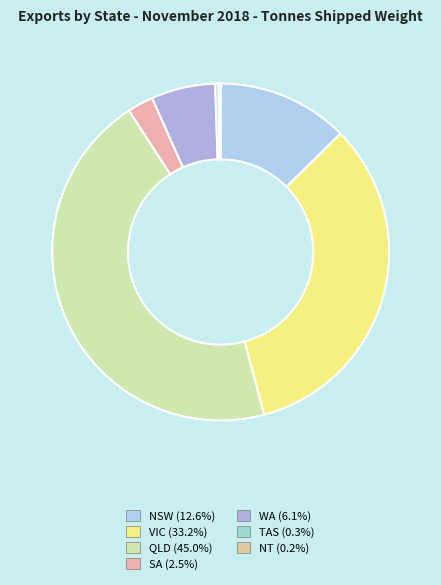

To the nearest percent, what portion does NSW represent?

13%